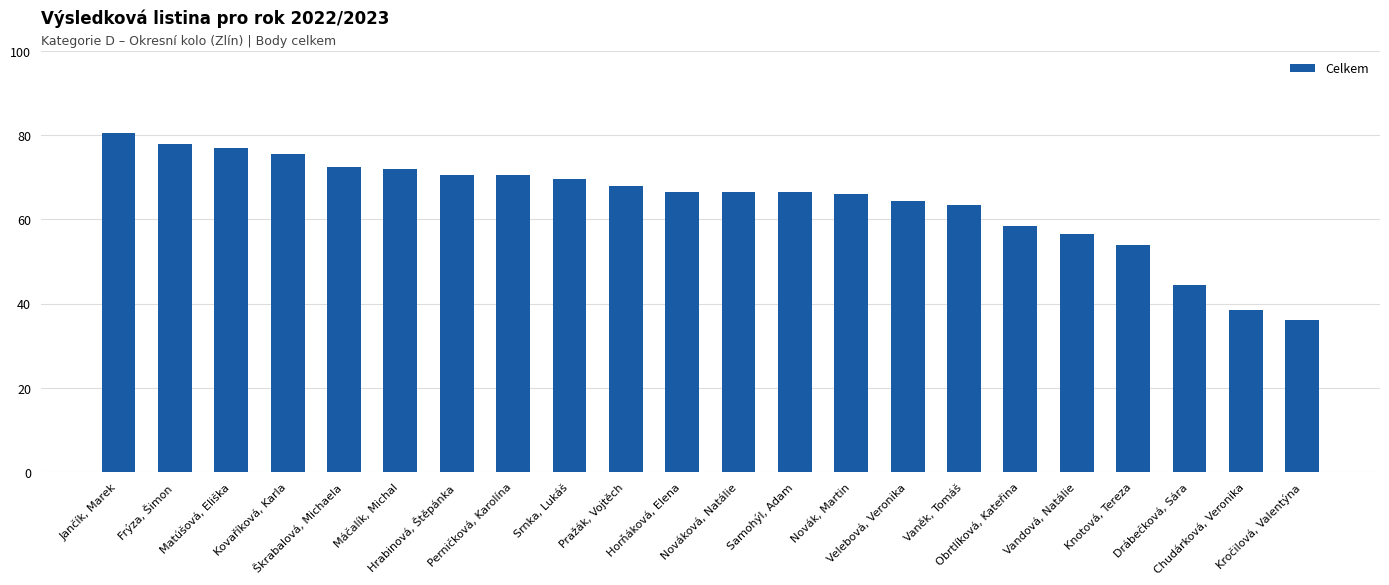

What is the value of the 22nd bar from the left?

36.0